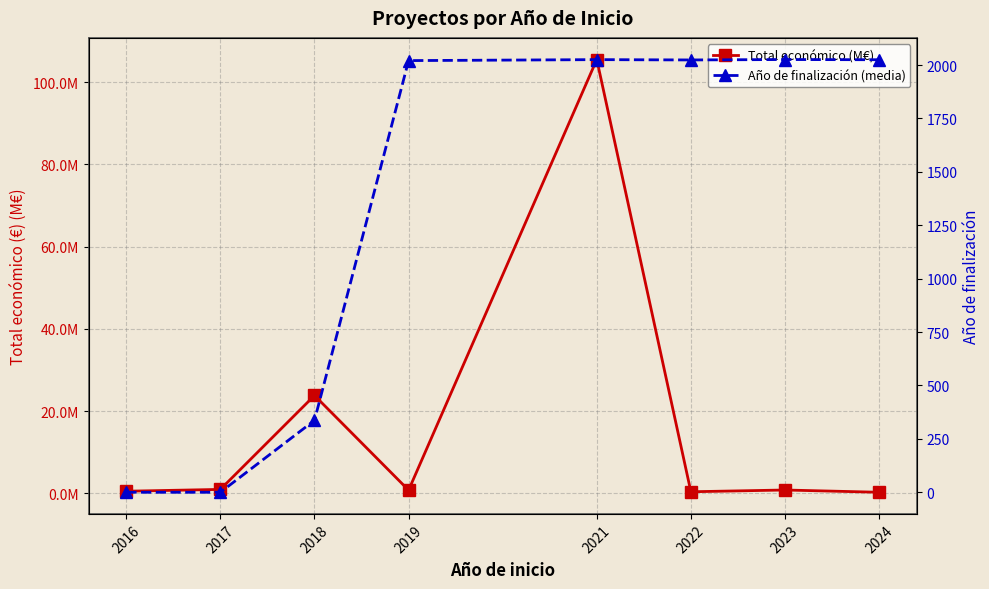

Which series has the largest total across all categories?

Año de finalización (media)